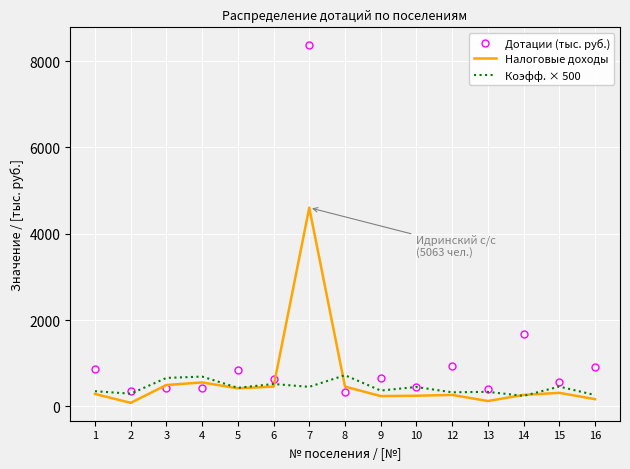

The value of Налоговые доходы at 4 is 556.7. True or false?

True